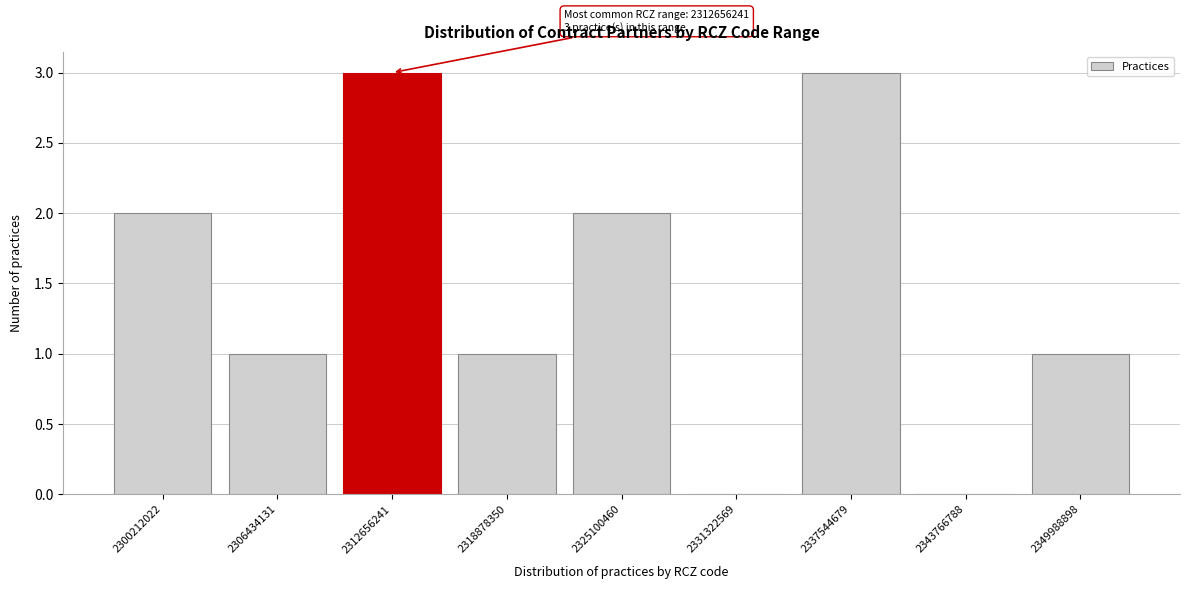

Reading right to left, what are all the values shown in this chart?

2349988898=1	2343766788=0	2337544679=3	2331322569=0	2325100460=2	2318878350=1	2312656241=3	2306434131=1	2300212022=2